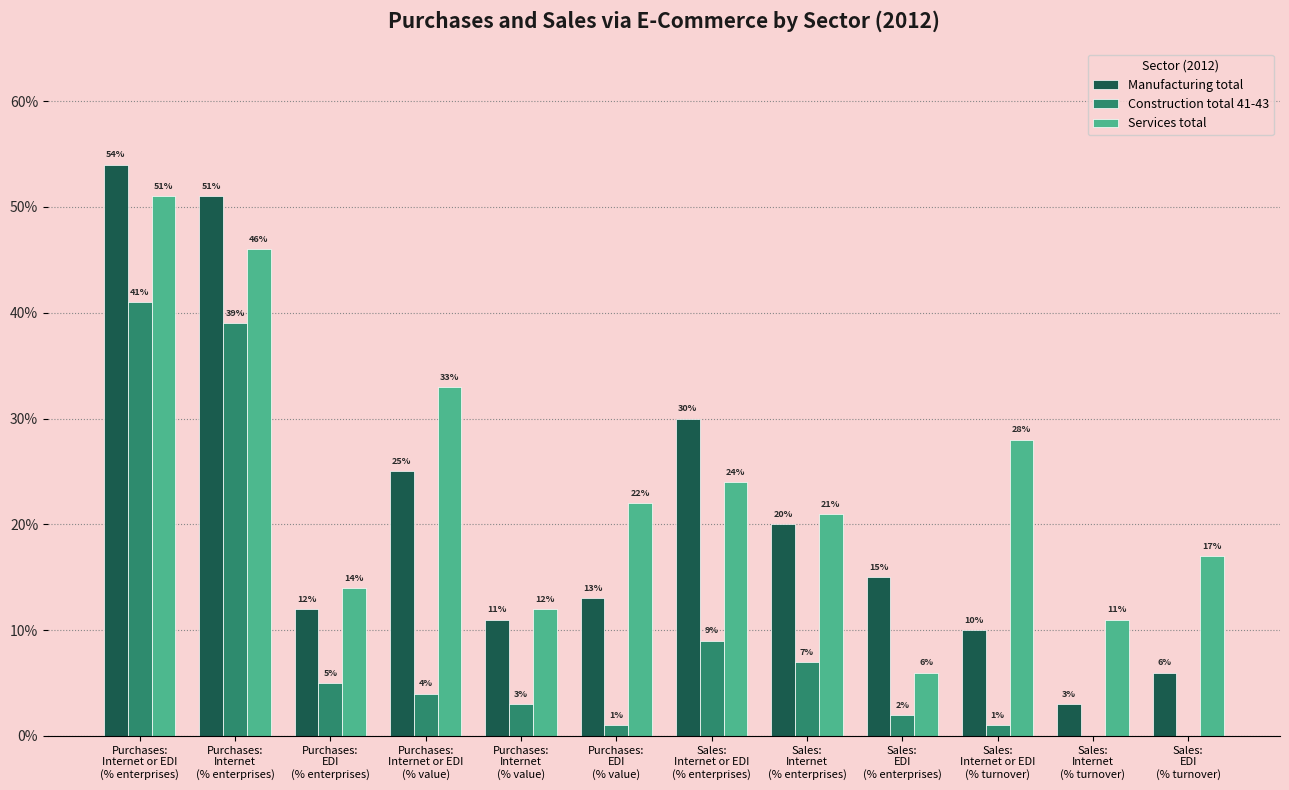

Which series has the largest total across all categories?

Services total